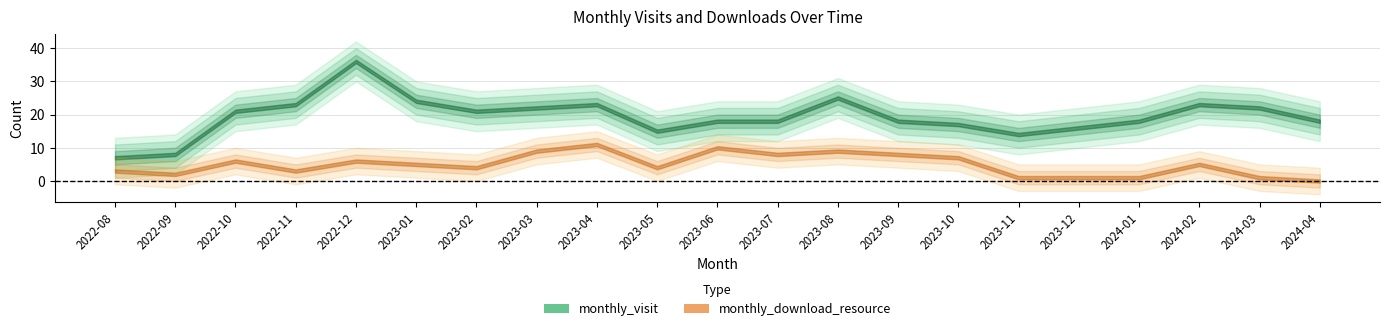

At which category is the sum across all series the highest?

2022-12